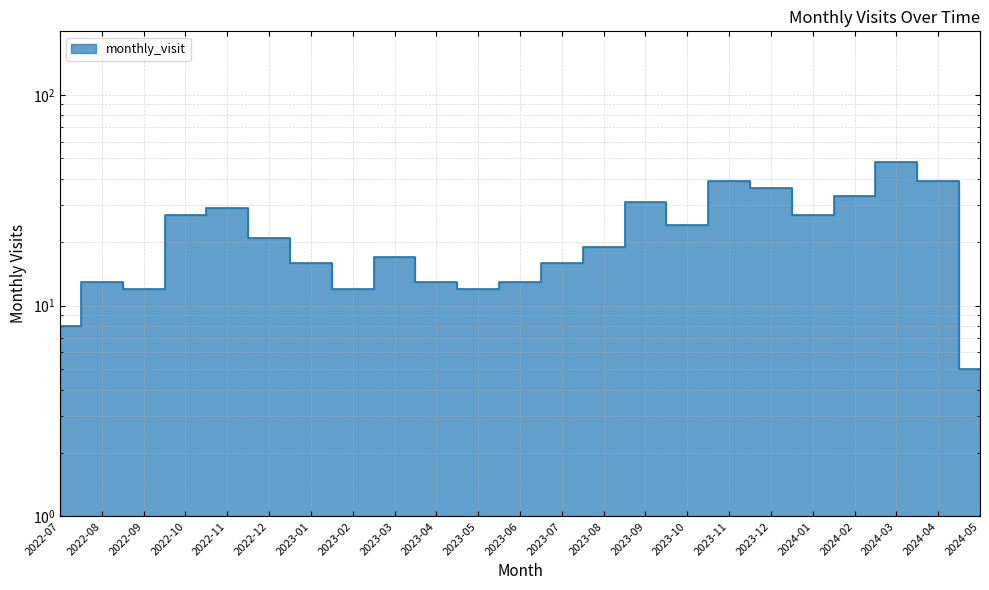

True or false: the data shows 13 at 2023-06.

True